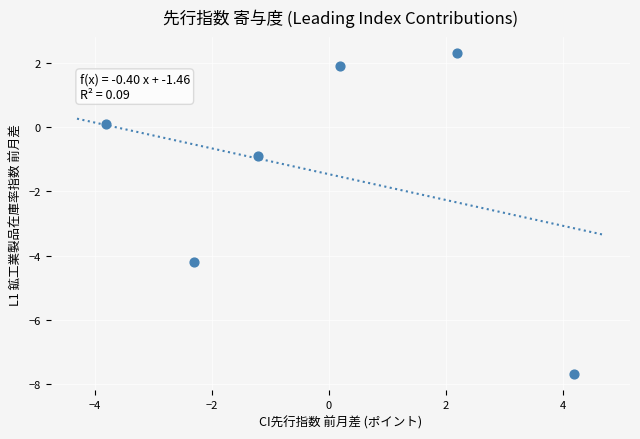

What is the range of Y values (max minus min)?

10.0